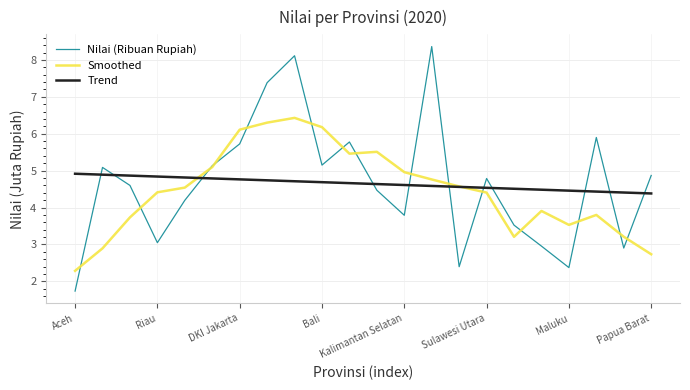

Which series has the largest range (max minus min)?

Nilai (Ribuan Rupiah)